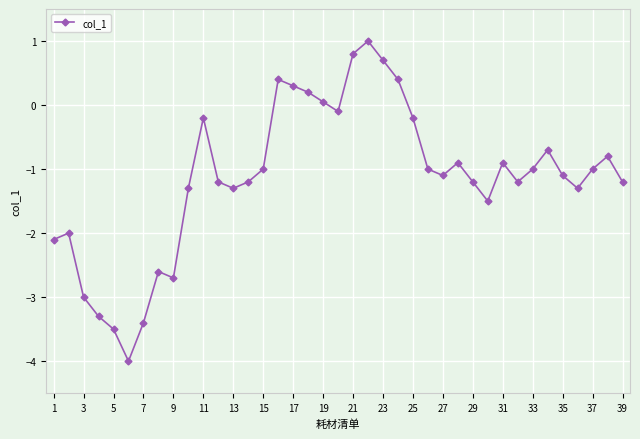

What is the sum of all values?

-44.1